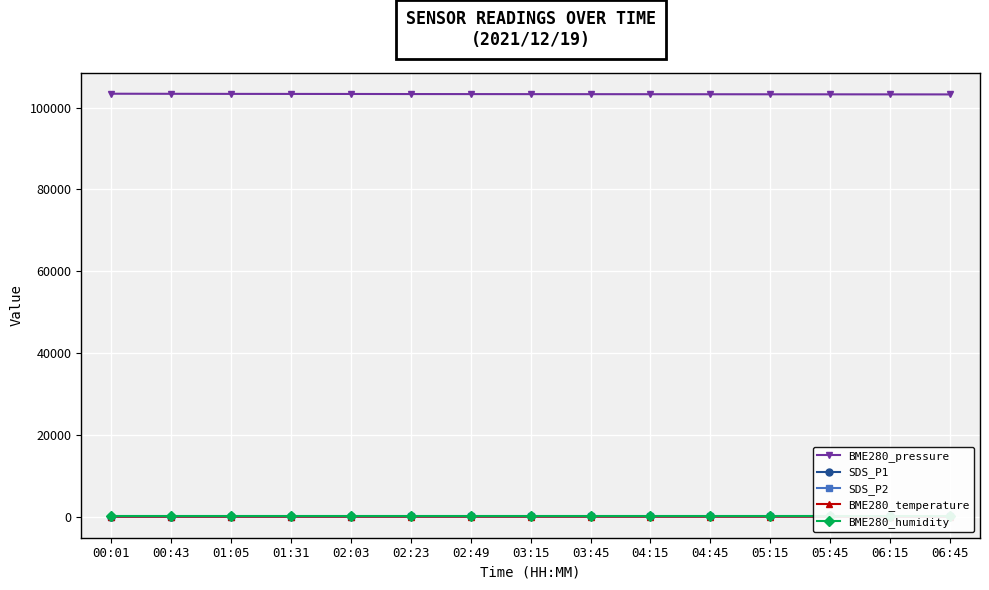

At which label is SDS_P1 closest to 44?

02:23